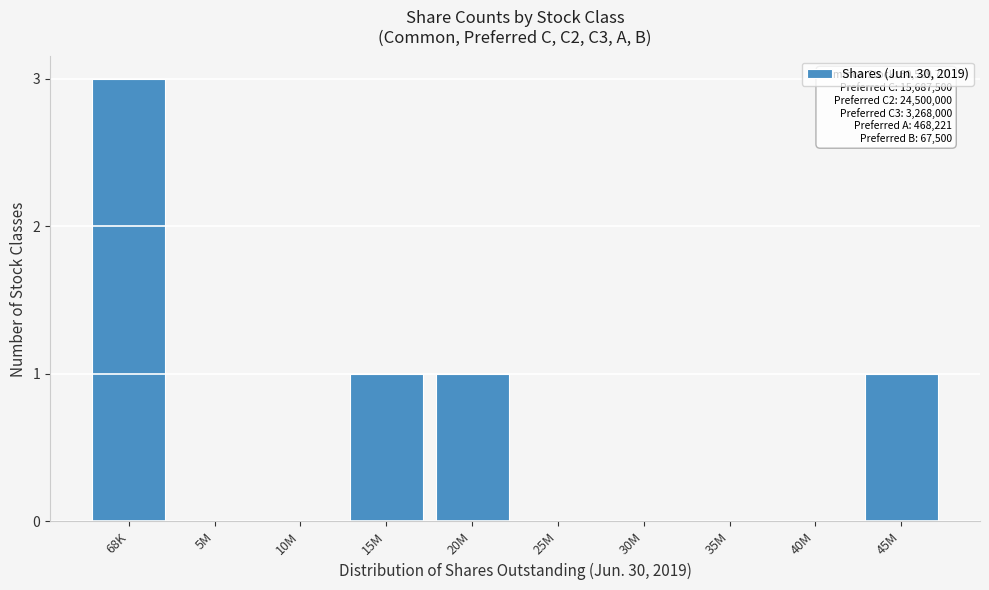

Reading left to right, transcribe all the data shown in this chart.

68K=3	5M=0	10M=0	15M=1	20M=1	25M=0	30M=0	35M=0	40M=0	45M=1